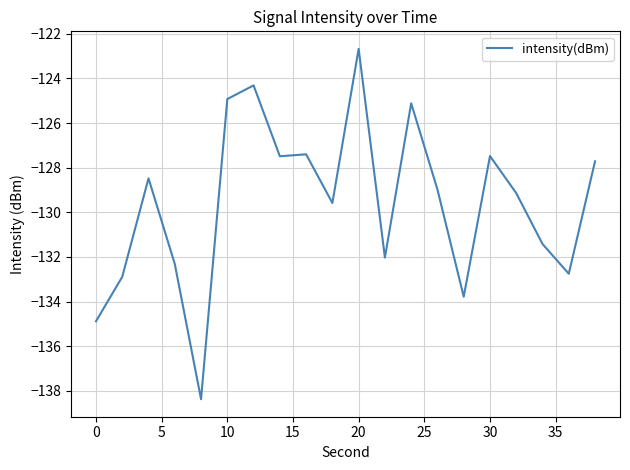

How many values are below -128?

12